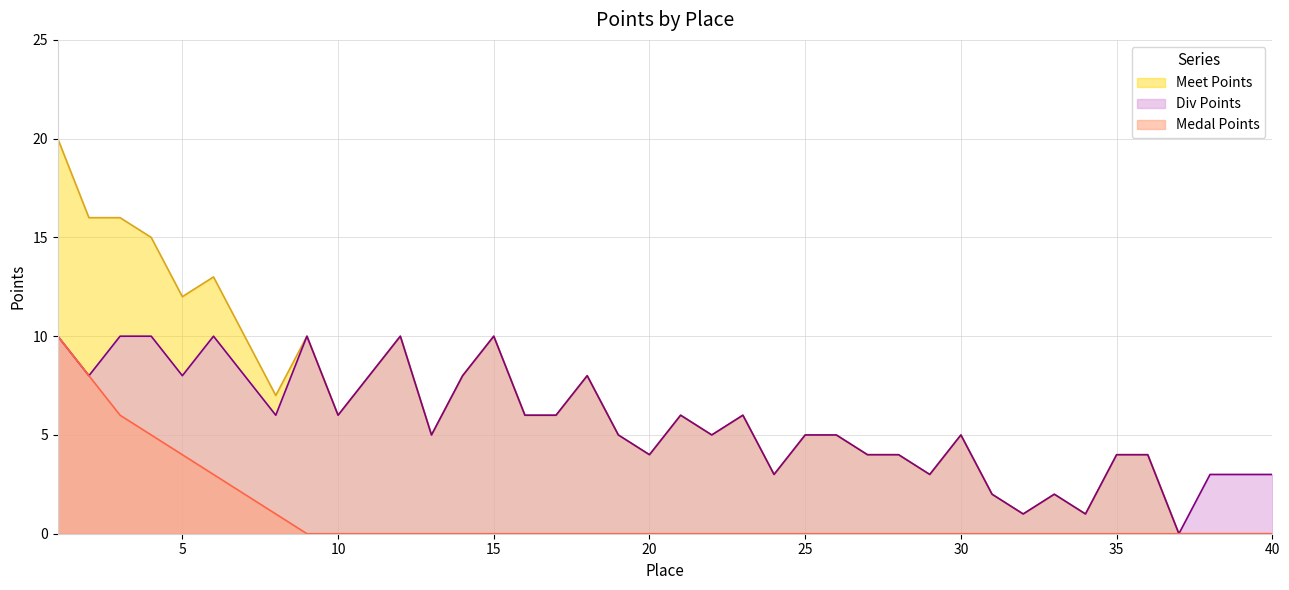

True or false: Medal Points and Div Points cross at least once.

False